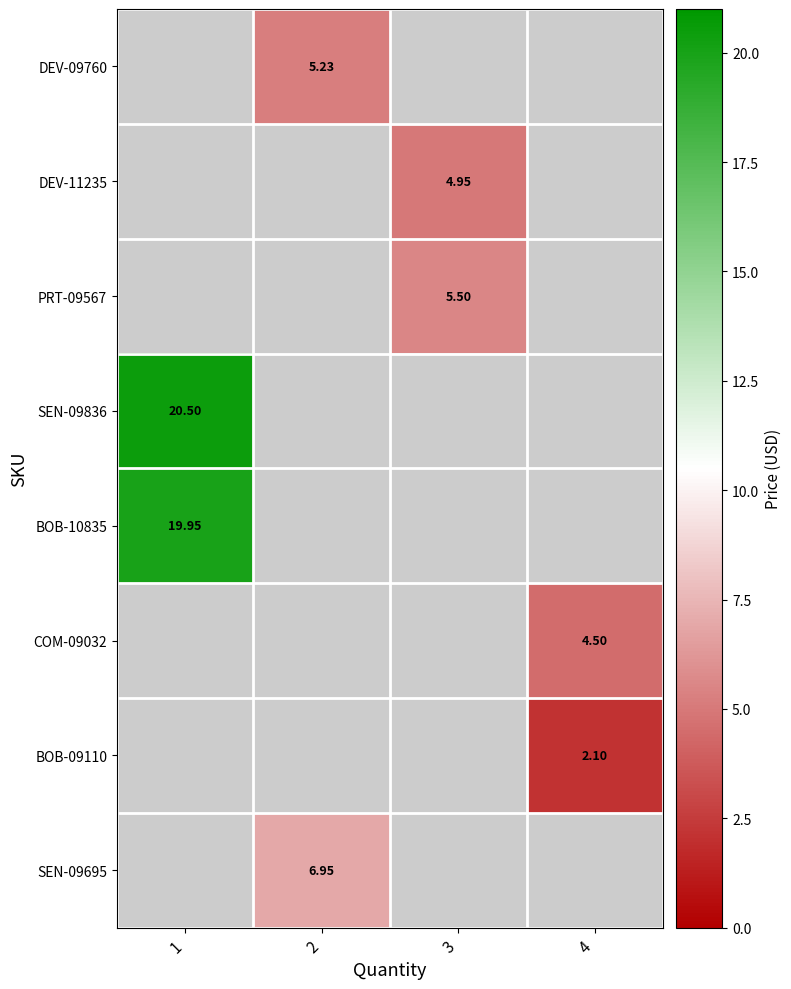

The SEN-09695 series shows 9.3 at 2. True or false?

False